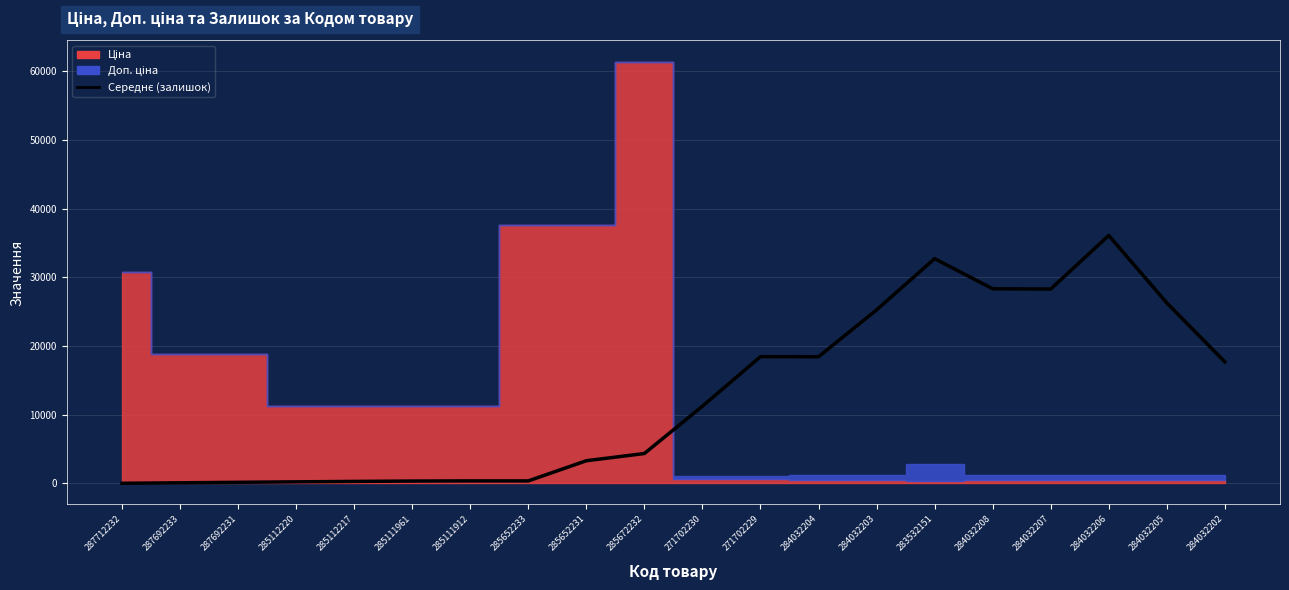

Is it true that the value at 271702229 is 6482.6?

False